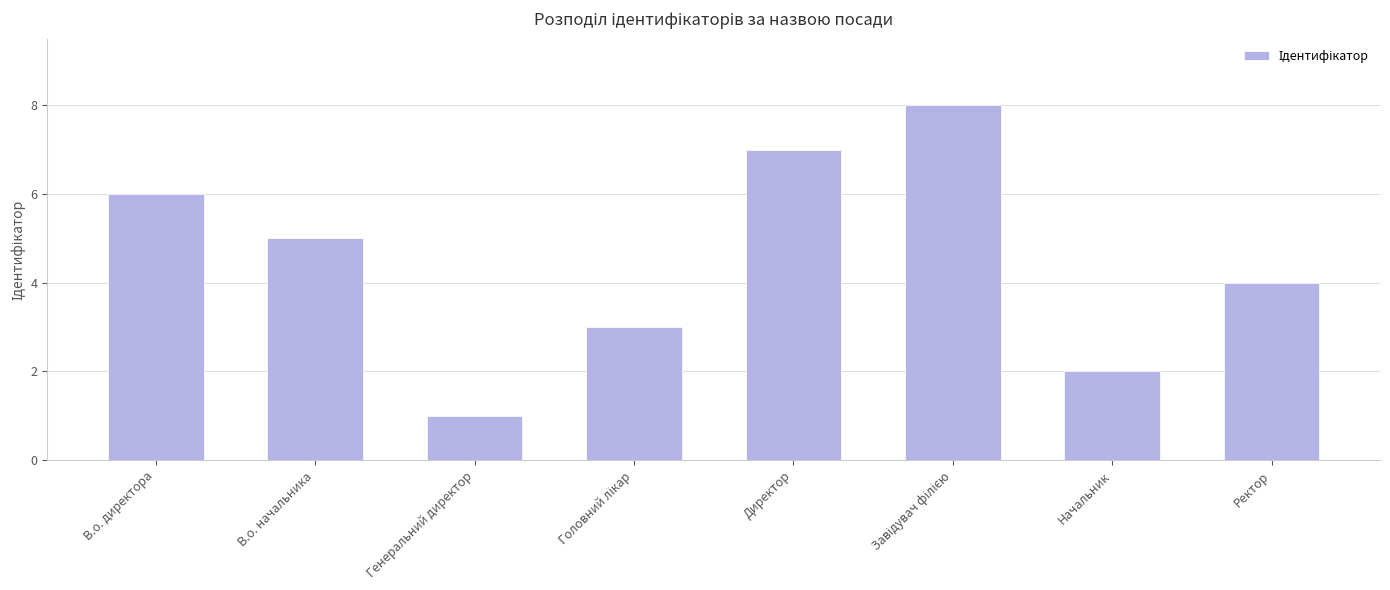

Between Ректор and Генеральний директор, which is larger?

Ректор